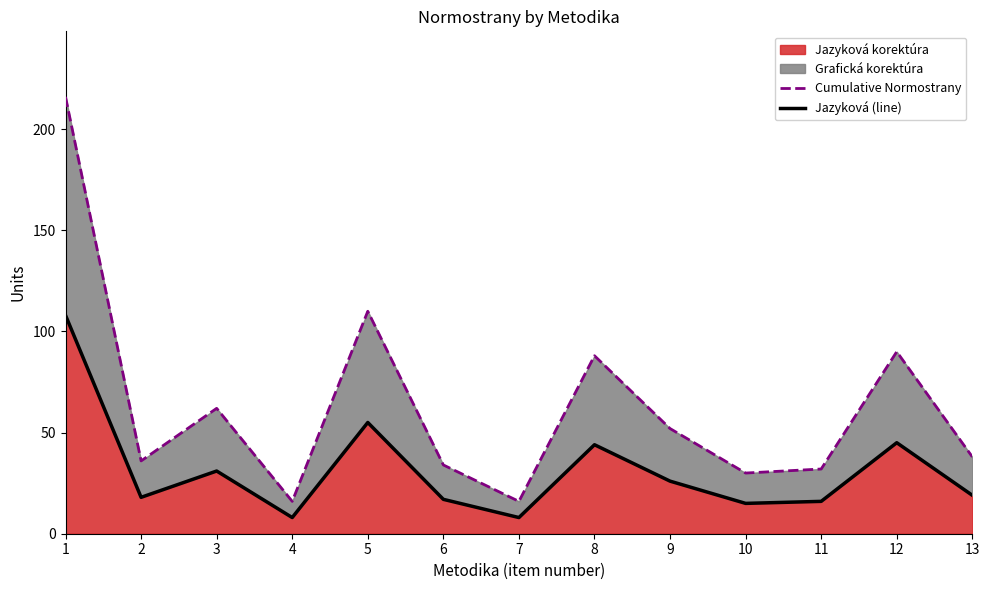

How many values in the Cumulative Normostrany series exceed 38?

6